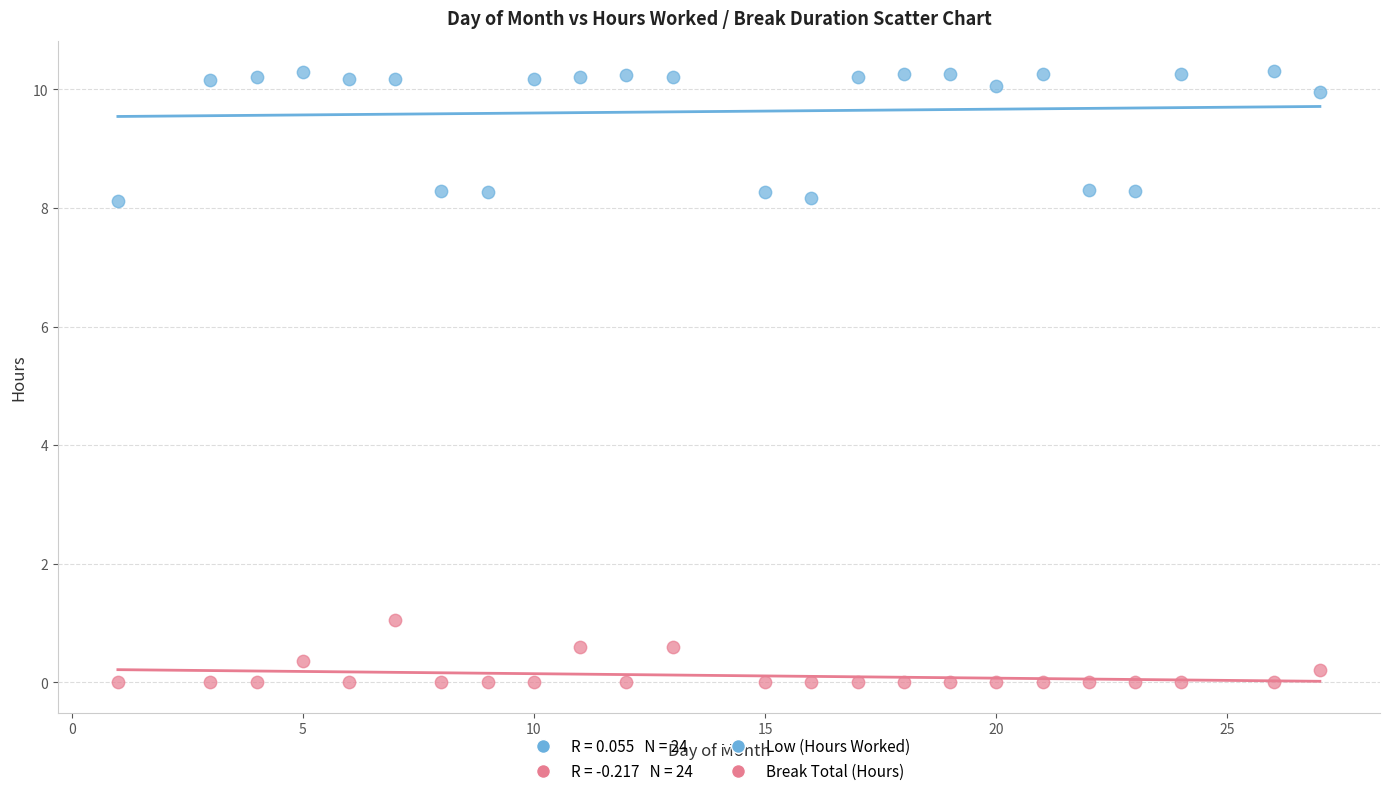

Which series contains the highest Y value?

Low (Hours Worked)